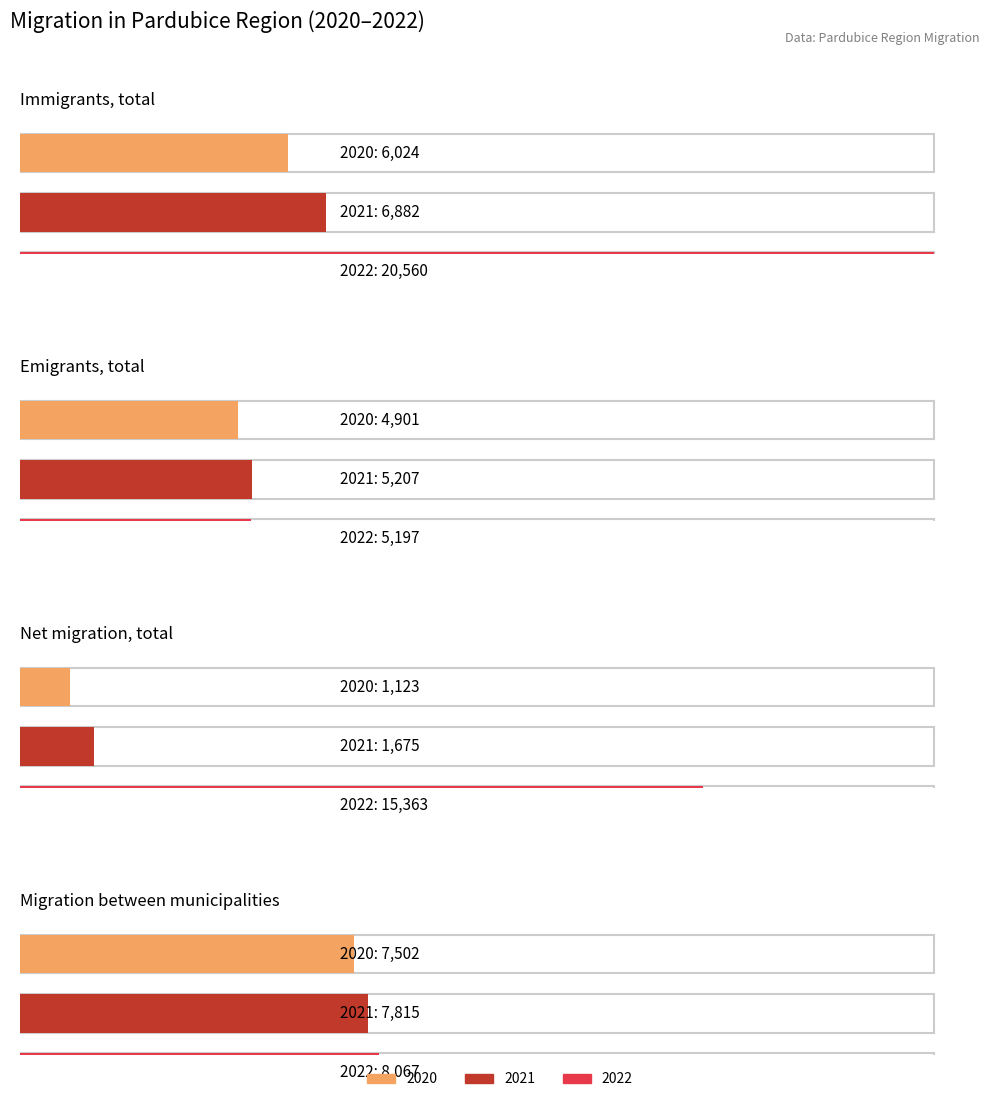

Between Immigrants, total and Migration between municipalities, which is larger?

Migration between municipalities